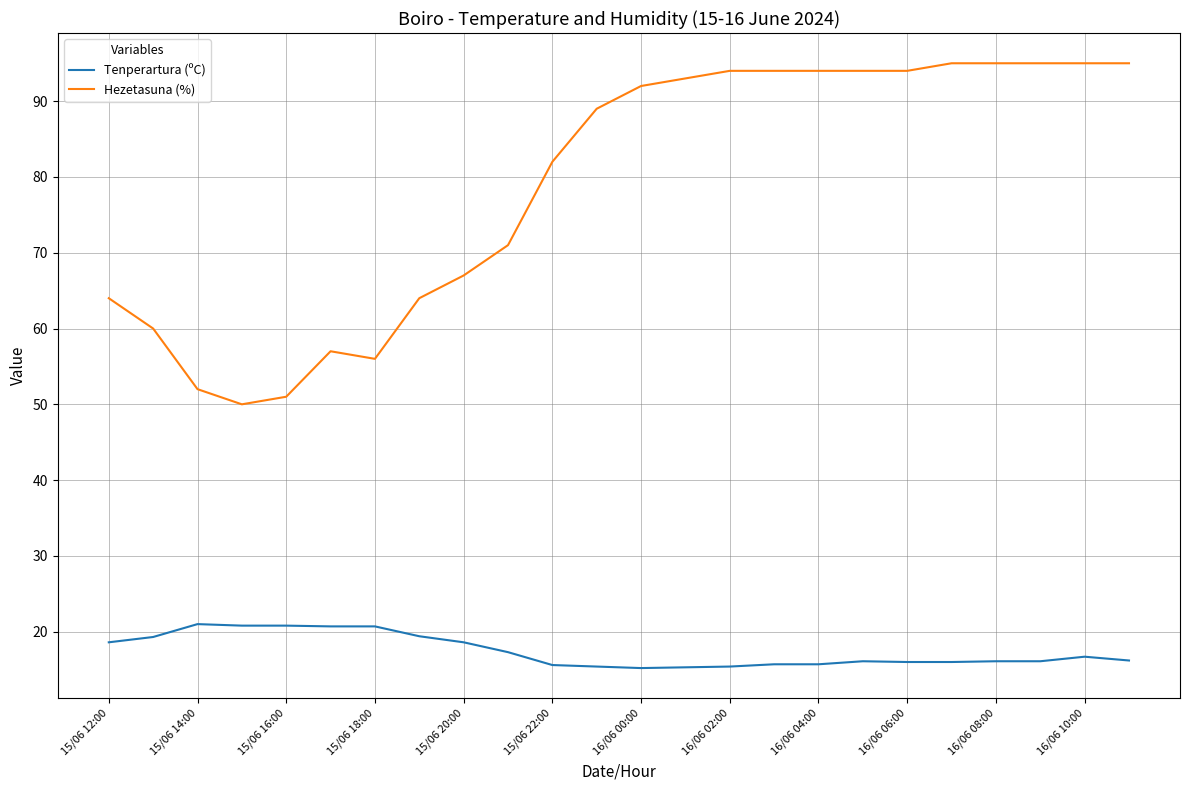

What is the difference between the maximum and minimum values in the Tenperartura (ºC) series?

5.8